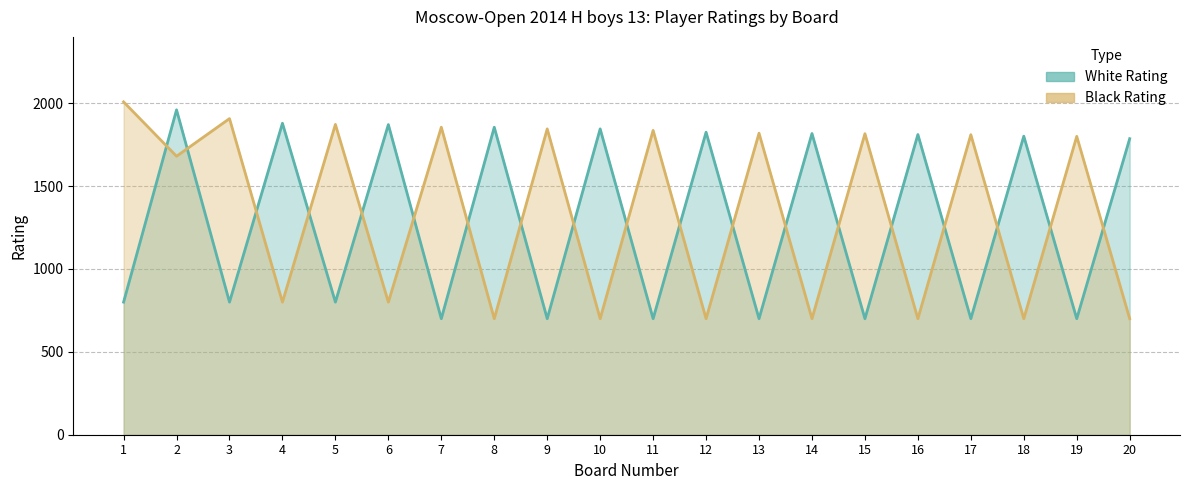

In Black Rating, how many points are lower than both neighbors (excluding endpoints)?

9